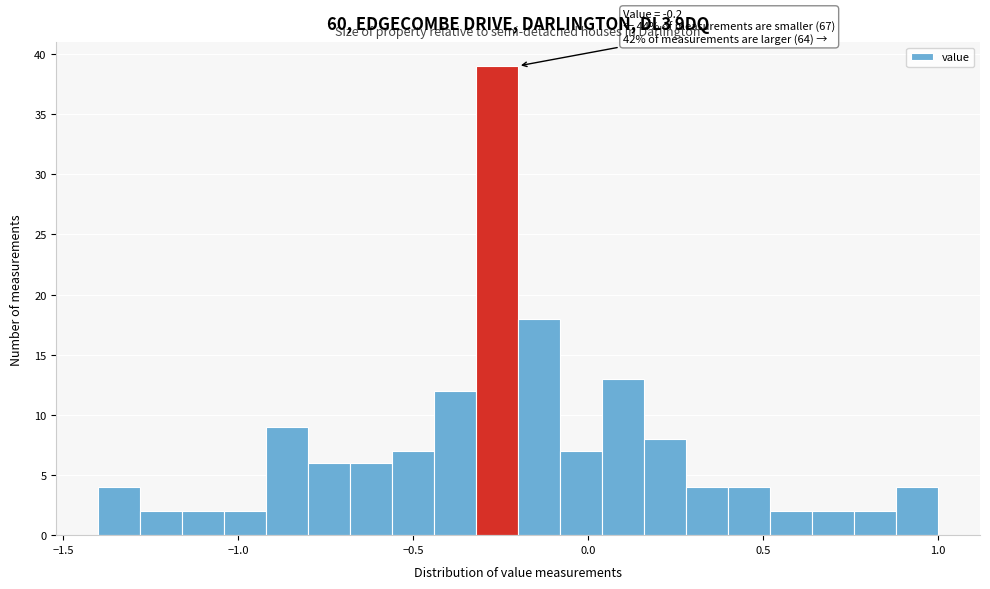

Read against the x-axis, roughly where is the centre of the tallest bar?

-0.25